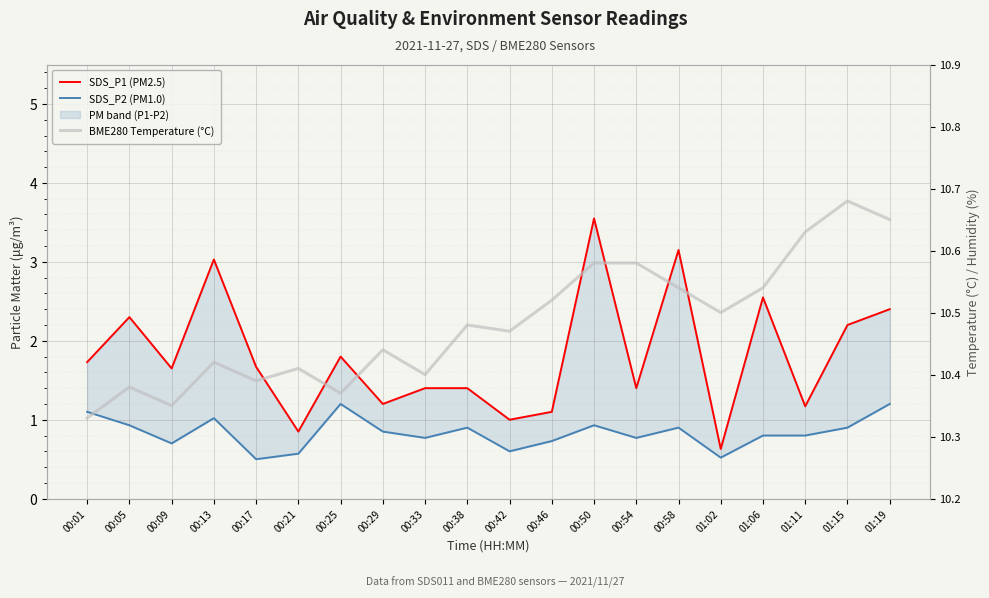

Is the value of BME280 Temperature (°C) at 00:17 greater than the value of SDS_P2 (PM1.0) at 00:54?

Yes